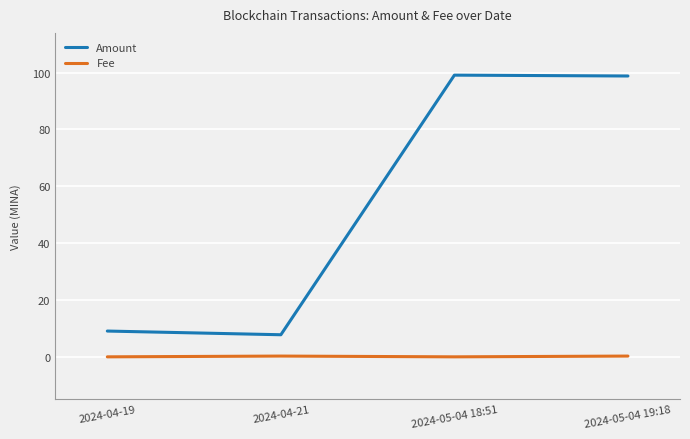

True or false: Fee and Amount intersect in this chart.

False